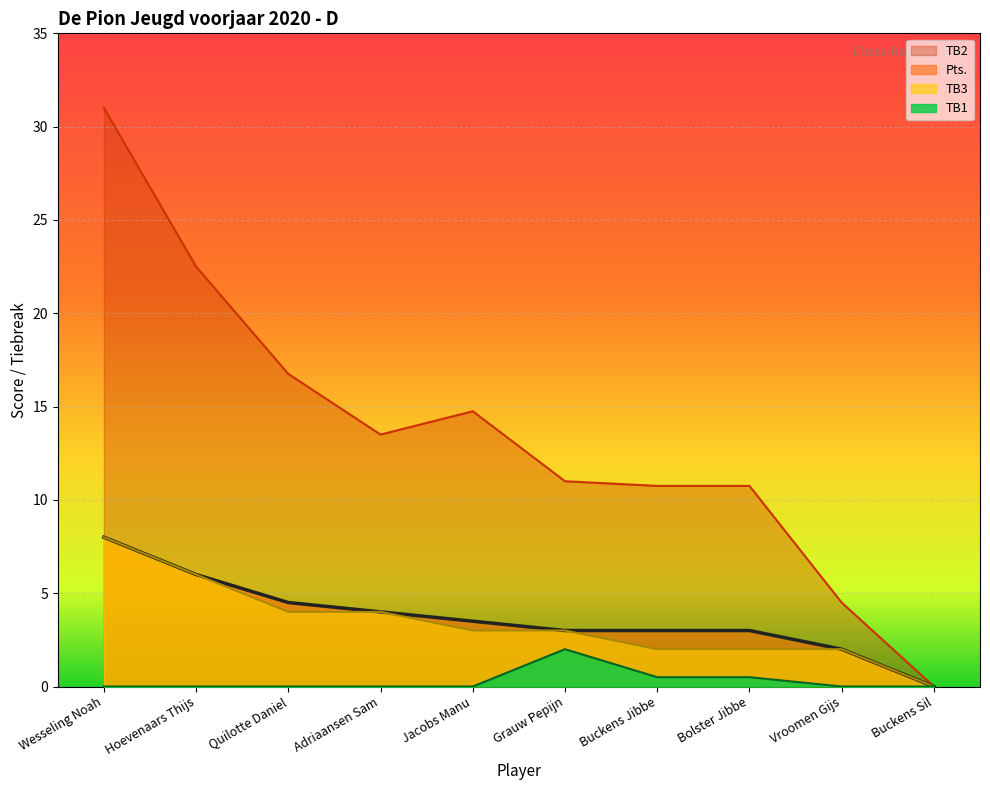

True or false: TB2 has a value of 16.8 at Quilotte Daniel.

True